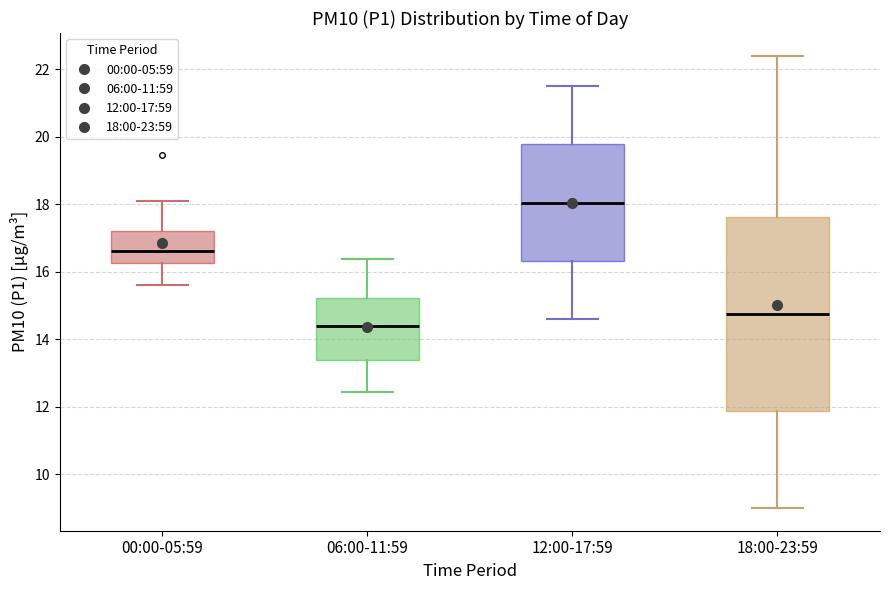

Where is the upper edge of the box for 12:00-17:59 on the y-axis? The values are not printed on the chart, so give them approximately, as read against the axis.

19.8